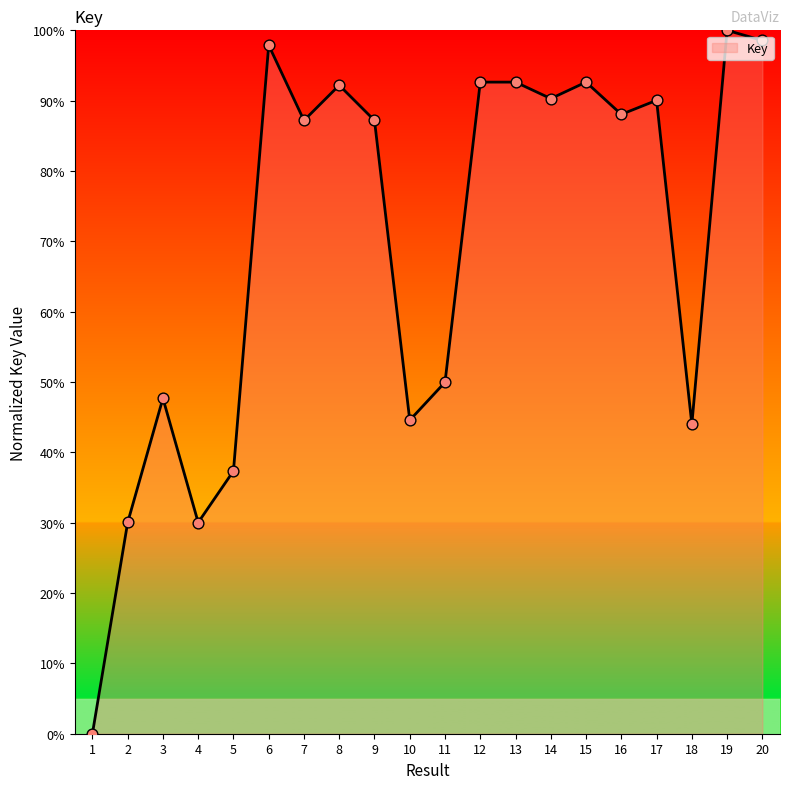

Which has a higher value, 13 or 6?

6